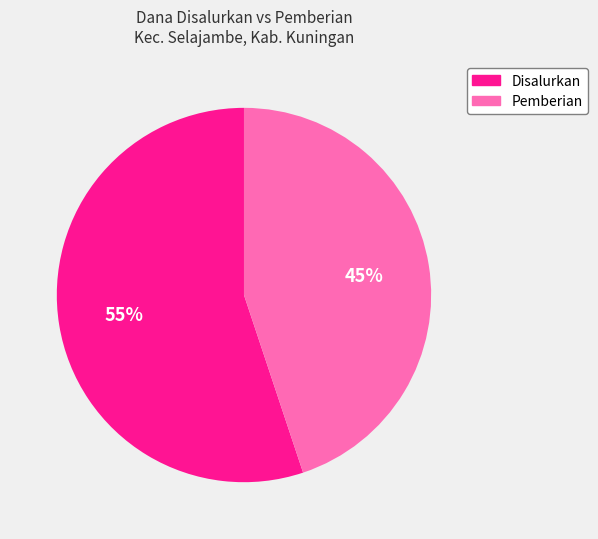

Does any single category account for the majority?

Yes